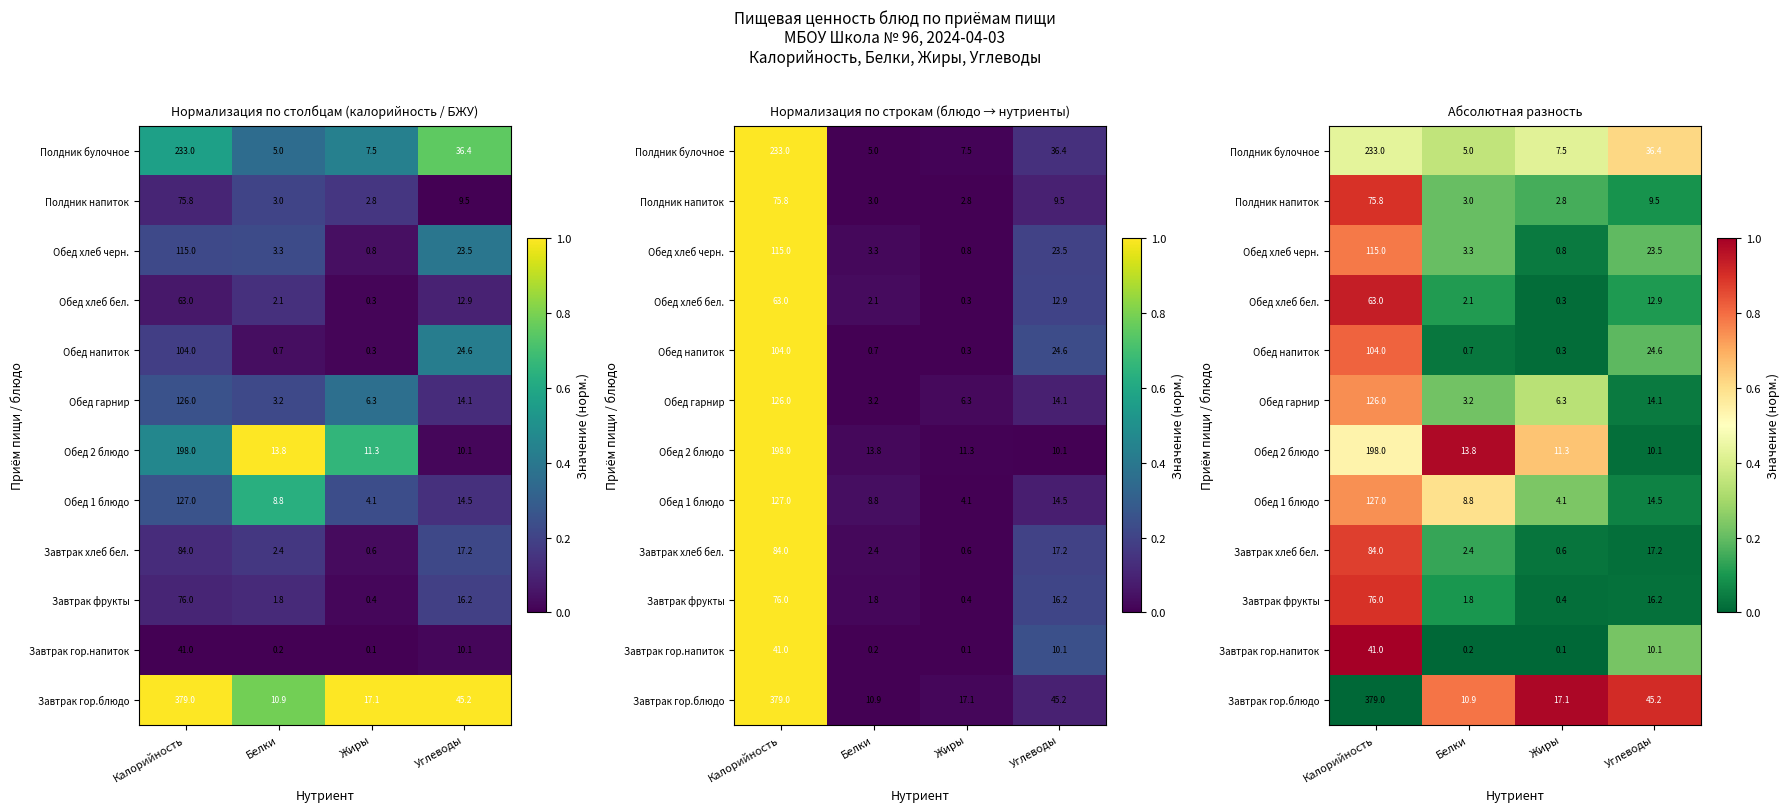

Is it true that Обед напиток equals 0.4 at Калорийность?

False